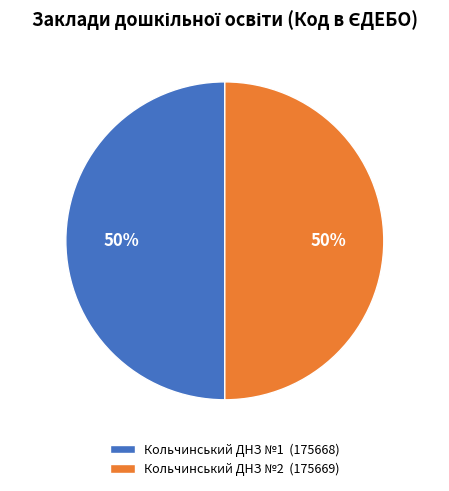

What is the ratio of the value at Кольчинський ДНЗ №1 (175668) to the value at Кольчинський ДНЗ №2 (175669)?

1.0